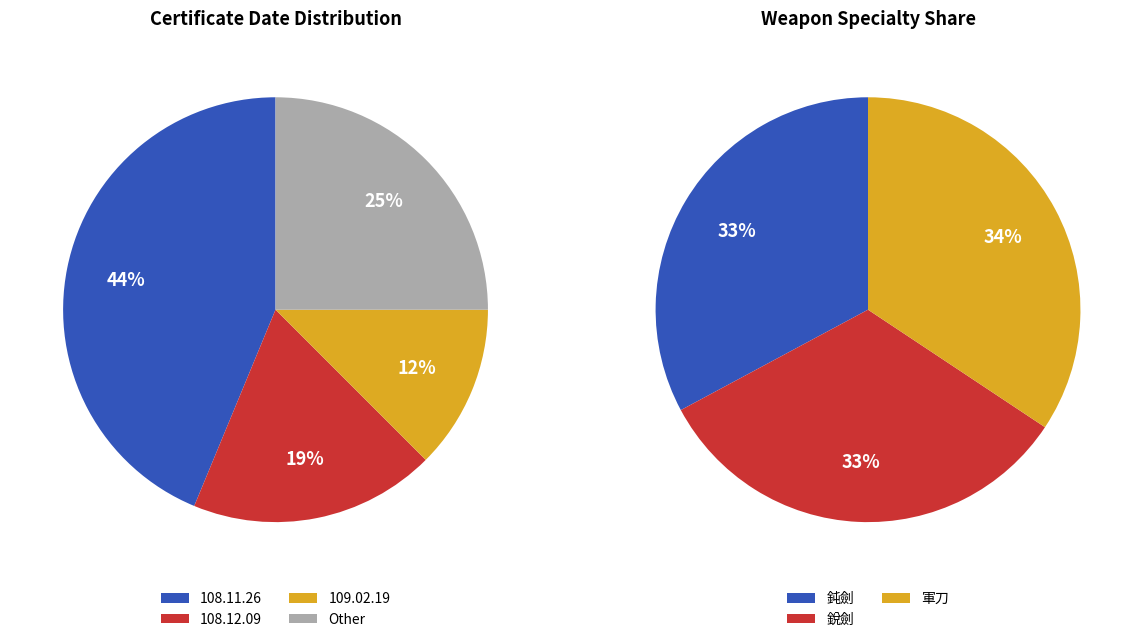

Does any single category account for the majority?

No